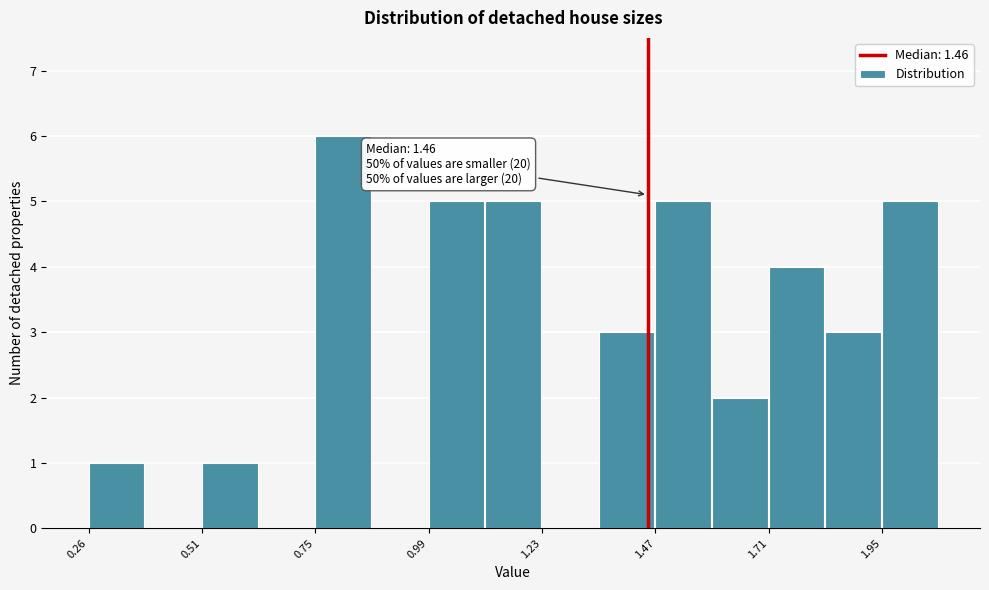

Read against the x-axis, roughly where is the centre of the tallest bar?

0.80